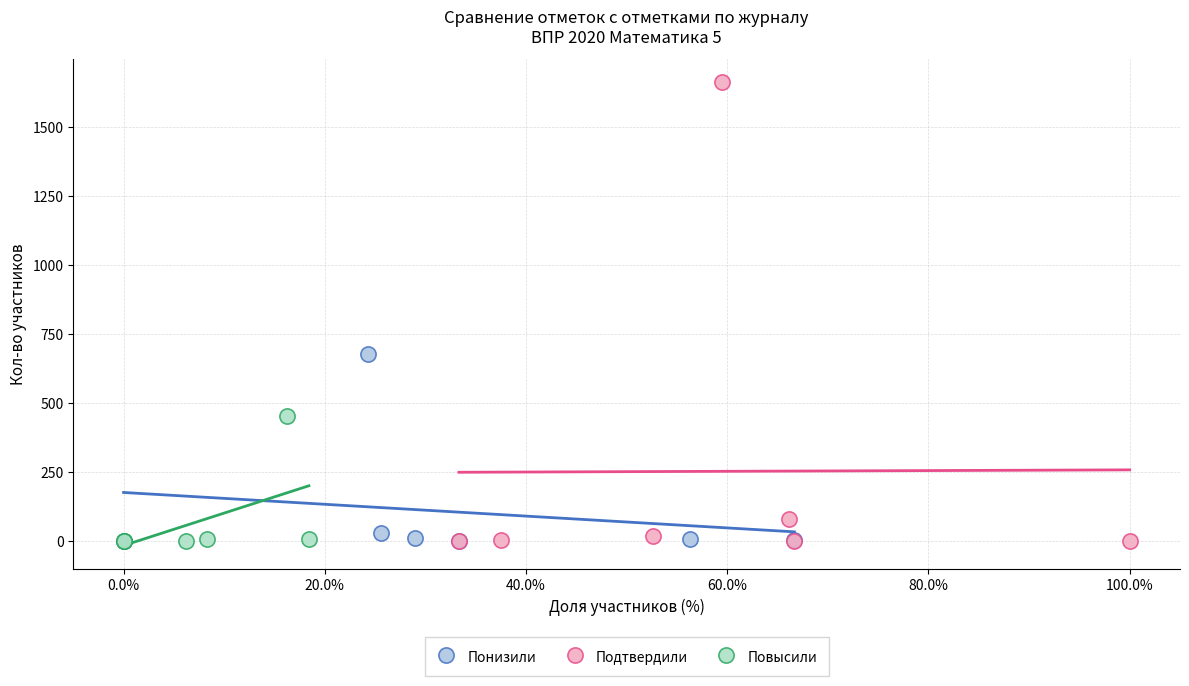

Which series has the largest Y range (max minus min)?

Подтвердили